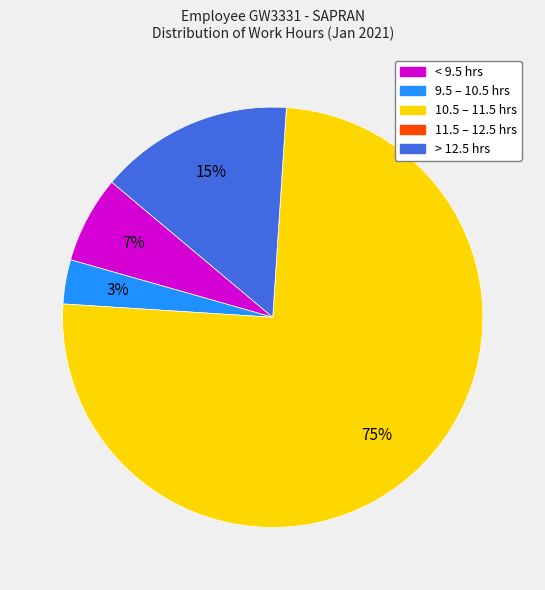

Is there any slice that represents more than half of the pie?

Yes